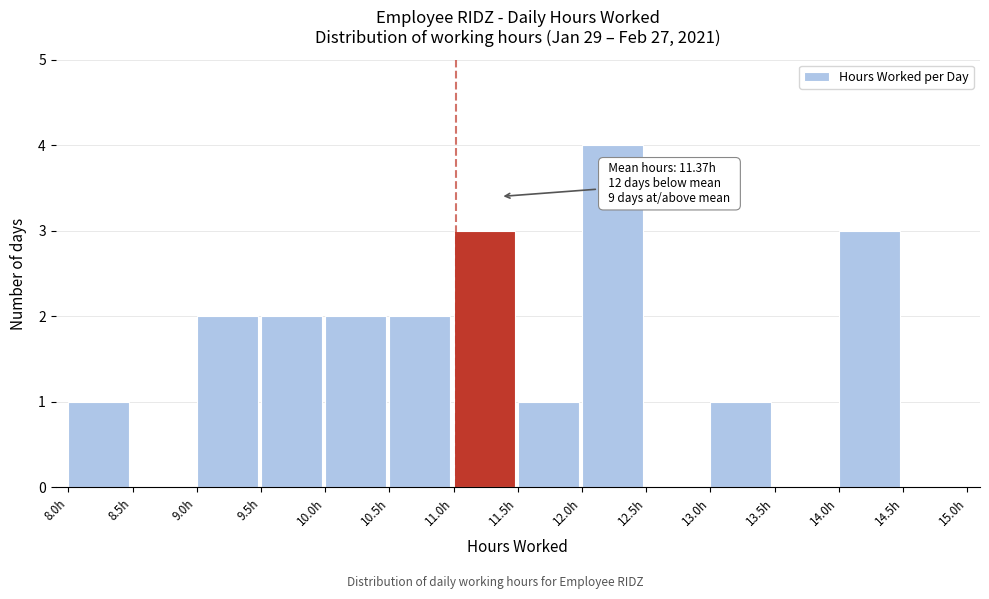

Over which range of the x-axis is the bar tallest?

12.0 to 12.5